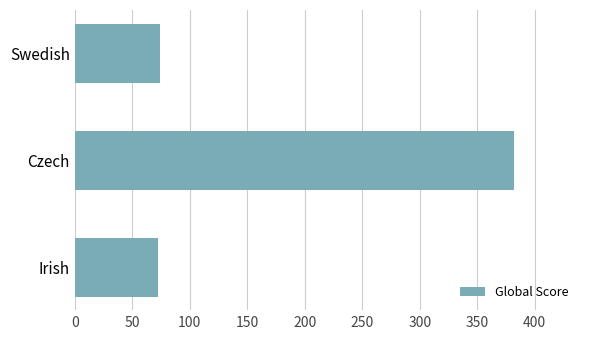

At which label is the value closest to 227?

Swedish